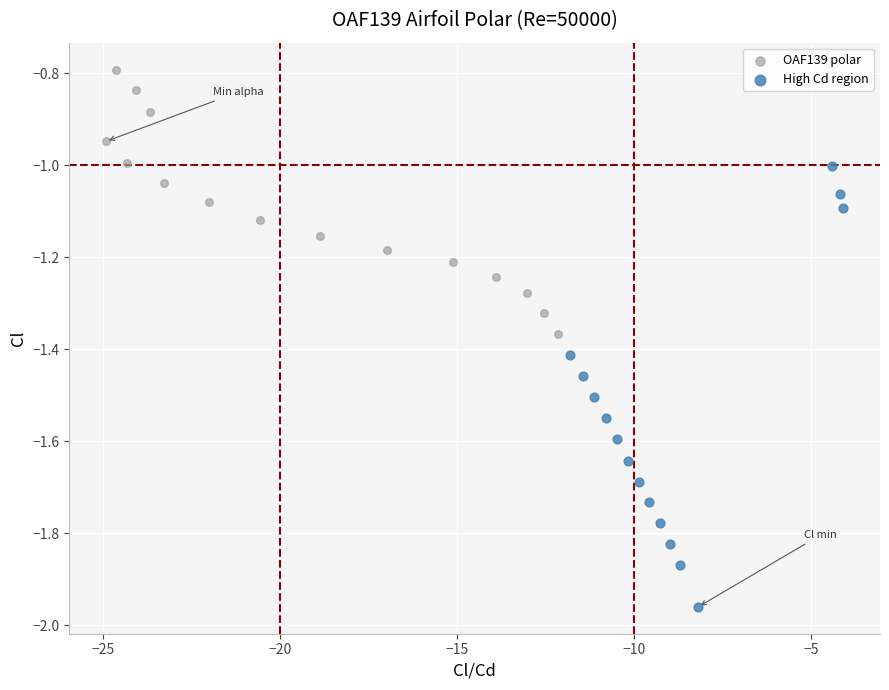

Which series reaches the minimum Y coordinate?

High Cd region